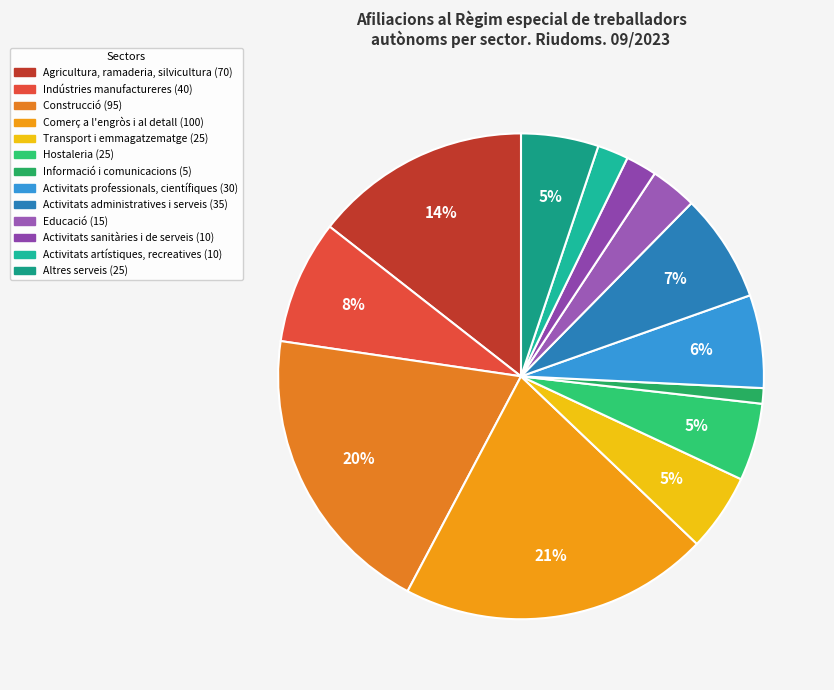

To the nearest percent, what is the difference between the largest and smallest slice percentages?

20%